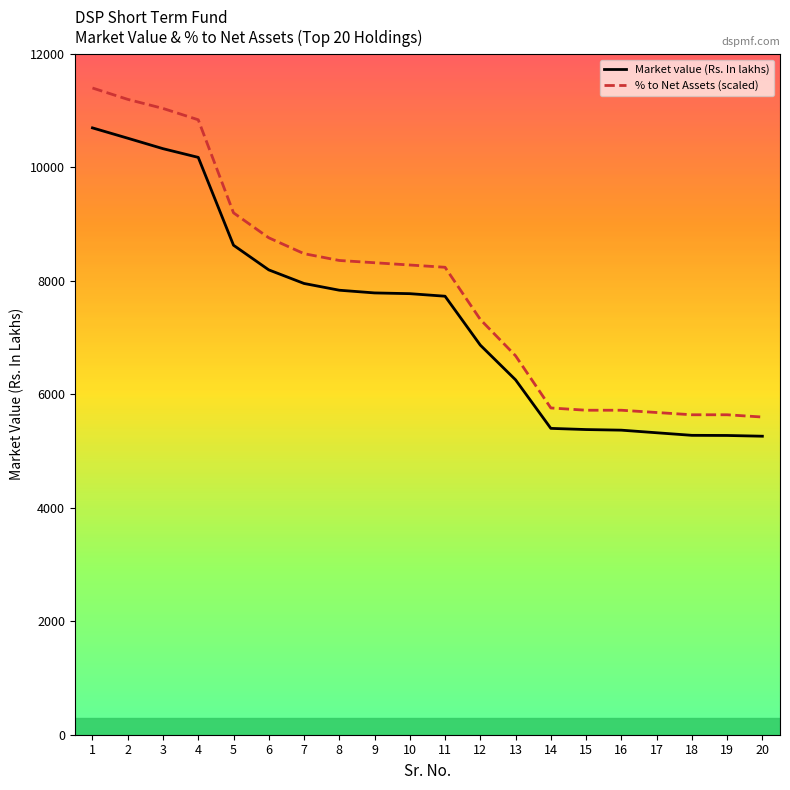

What is the sum of all Market value (Rs. In lakhs) values?

148035.8